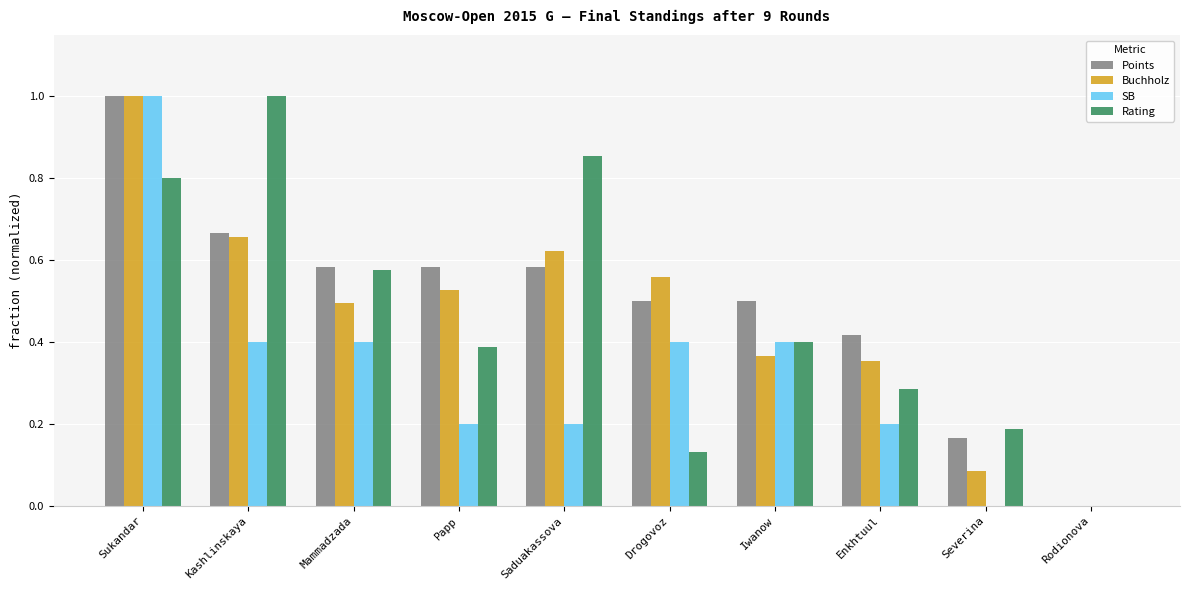

What is the sum of all SB values?

3.2